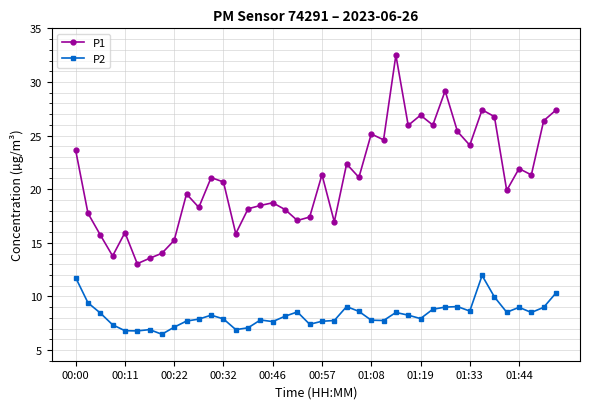

In P1, how many points are lower than both neighbors (excluding endpoints)?

13